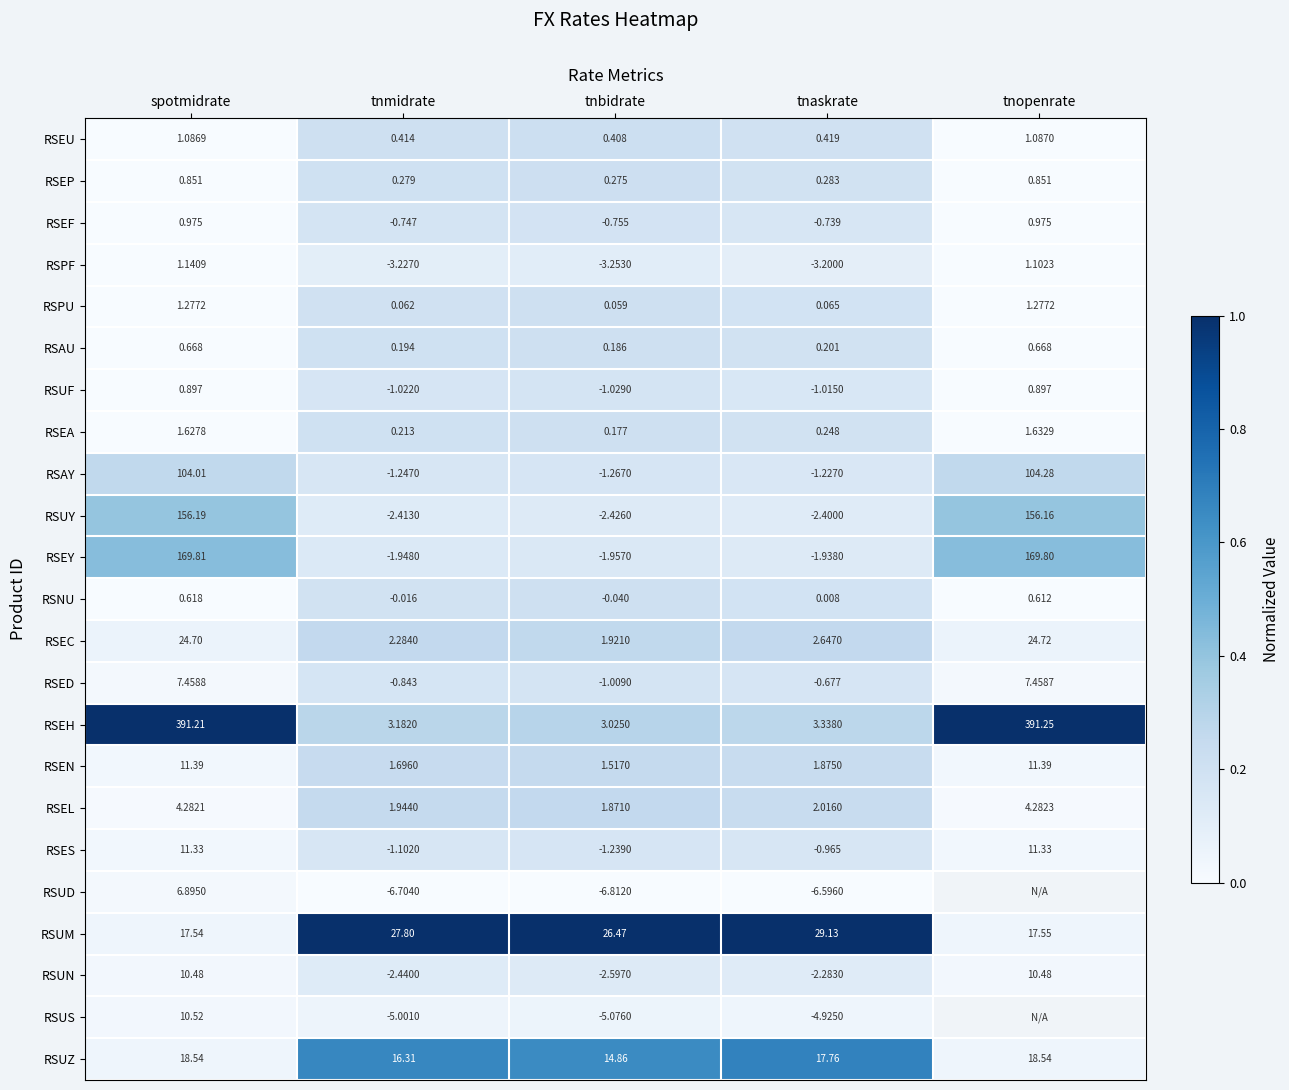

At how many categories does at least one series exceed 0?

5